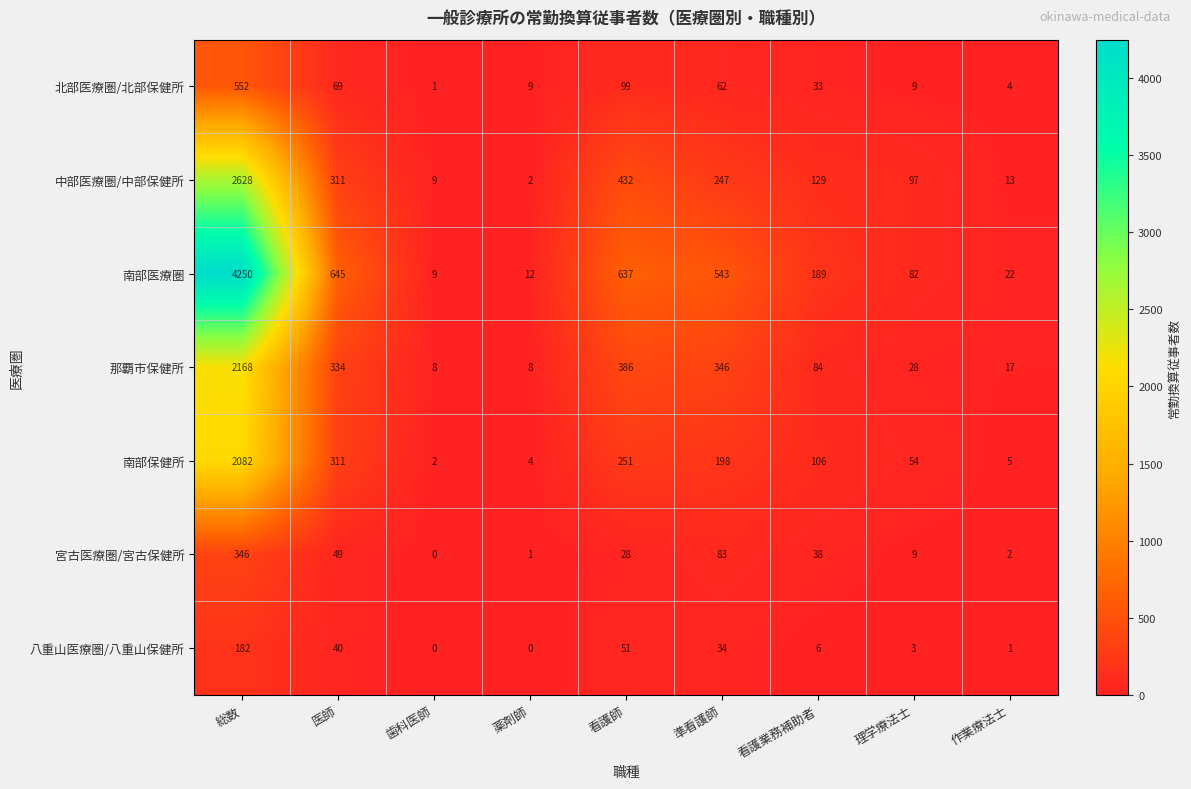

At which label is 那覇市保健所 closest to 1088?

看護師